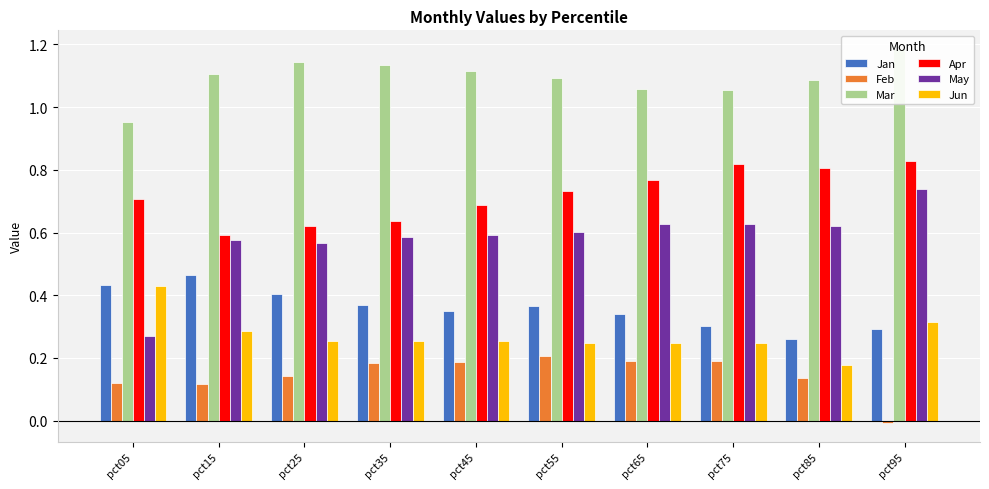

What are all the series names shown in the legend?

Jan, Feb, Mar, Apr, May, Jun